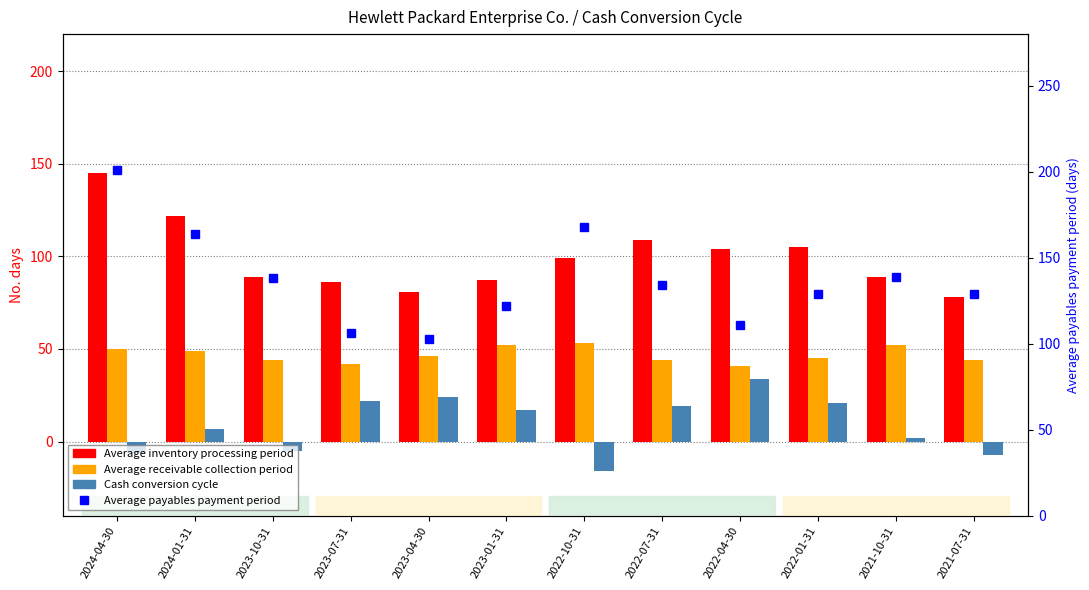

What is the difference between the Average payables payment period values at 2023-10-31 and 2024-01-31?

26